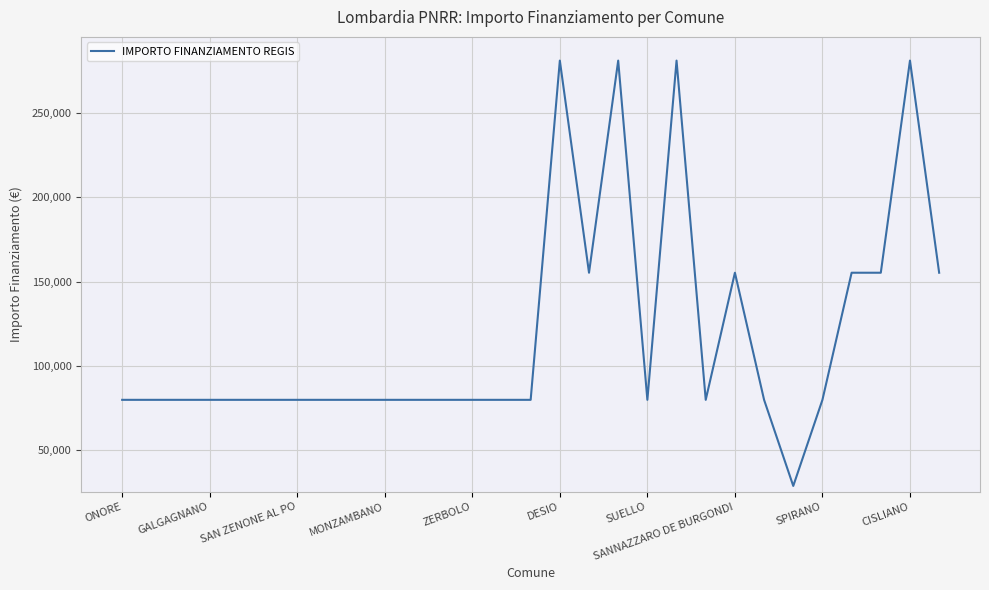

What is the sum of all values?

3447318